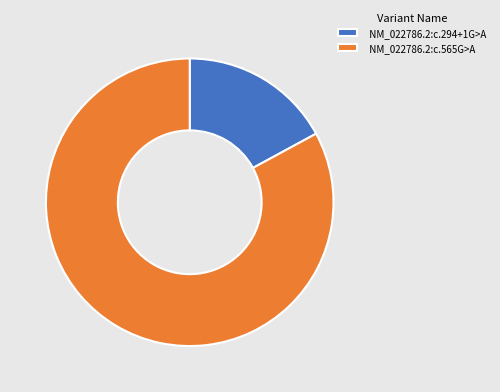

Rank the categories by value from highest to lowest.

NM_022786.2:c.565G>A, NM_022786.2:c.294+1G>A